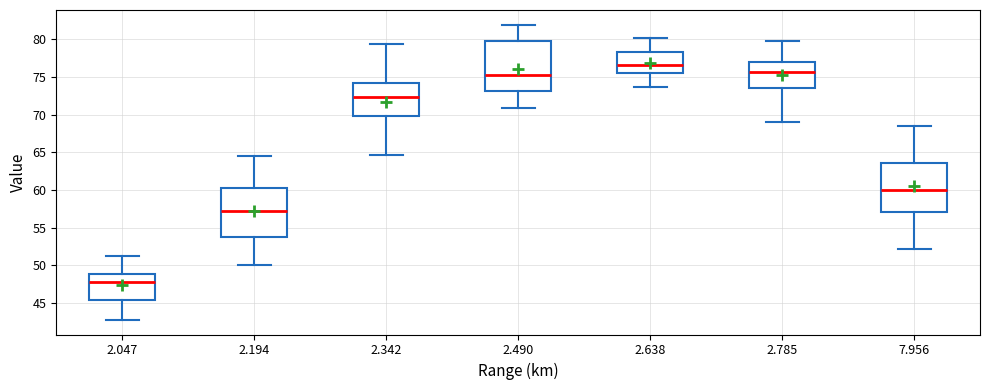

Where is the lower edge of the box at x = 2.638 on the y-axis? The values are not printed on the chart, so give them approximately, as read against the axis.

75.5